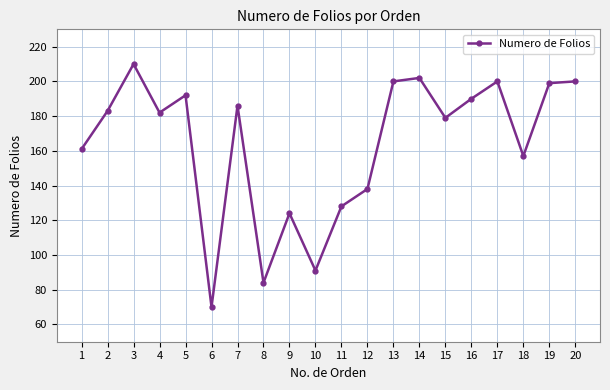

What is the change in value from 5 to 18?

-35